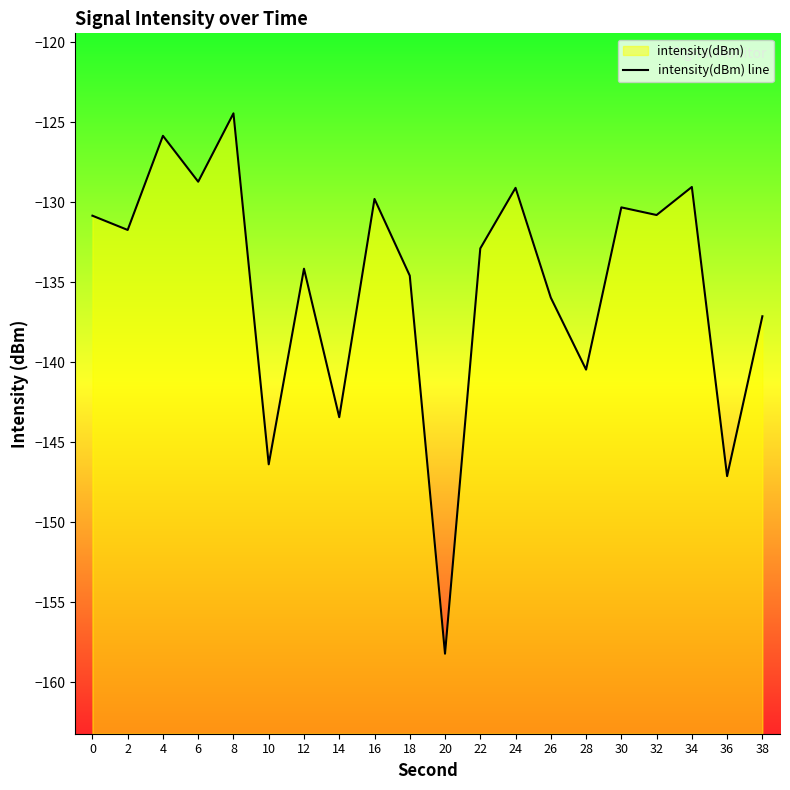

What is the value of the 14th point from the left?

-136.0